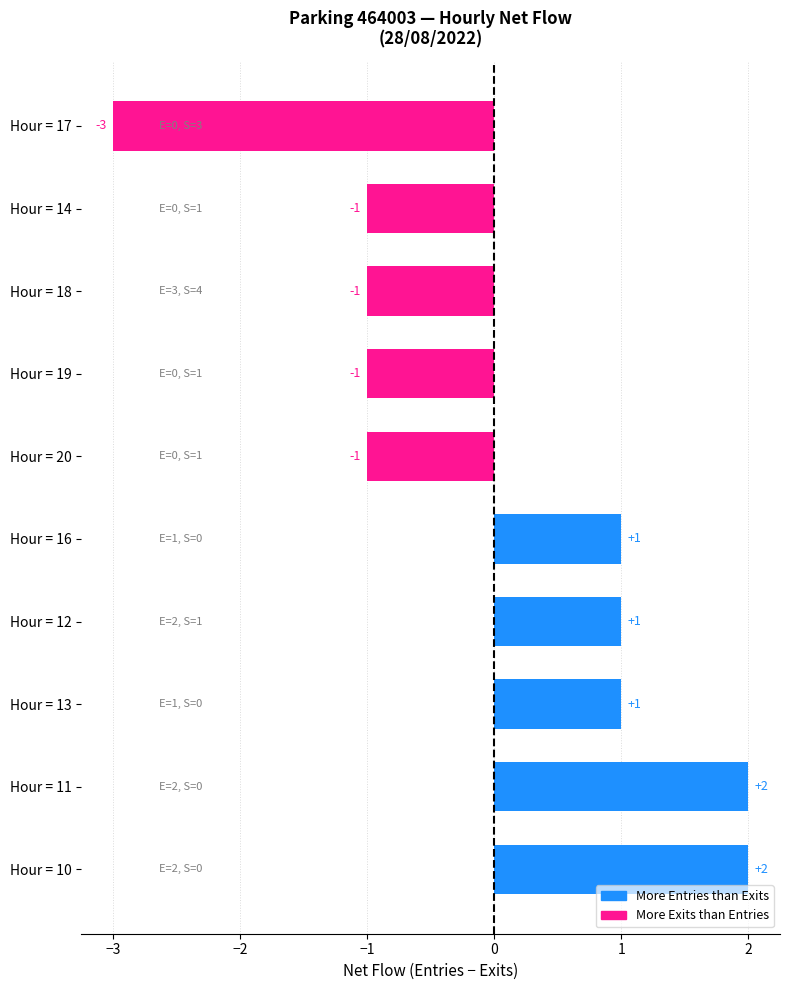

Reading bottom to top, list all the values displayed in this chart.

Hour = 10=2	Hour = 11=2	Hour = 13=1	Hour = 12=1	Hour = 16=1	Hour = 20=-1	Hour = 19=-1	Hour = 18=-1	Hour = 14=-1	Hour = 17=-3